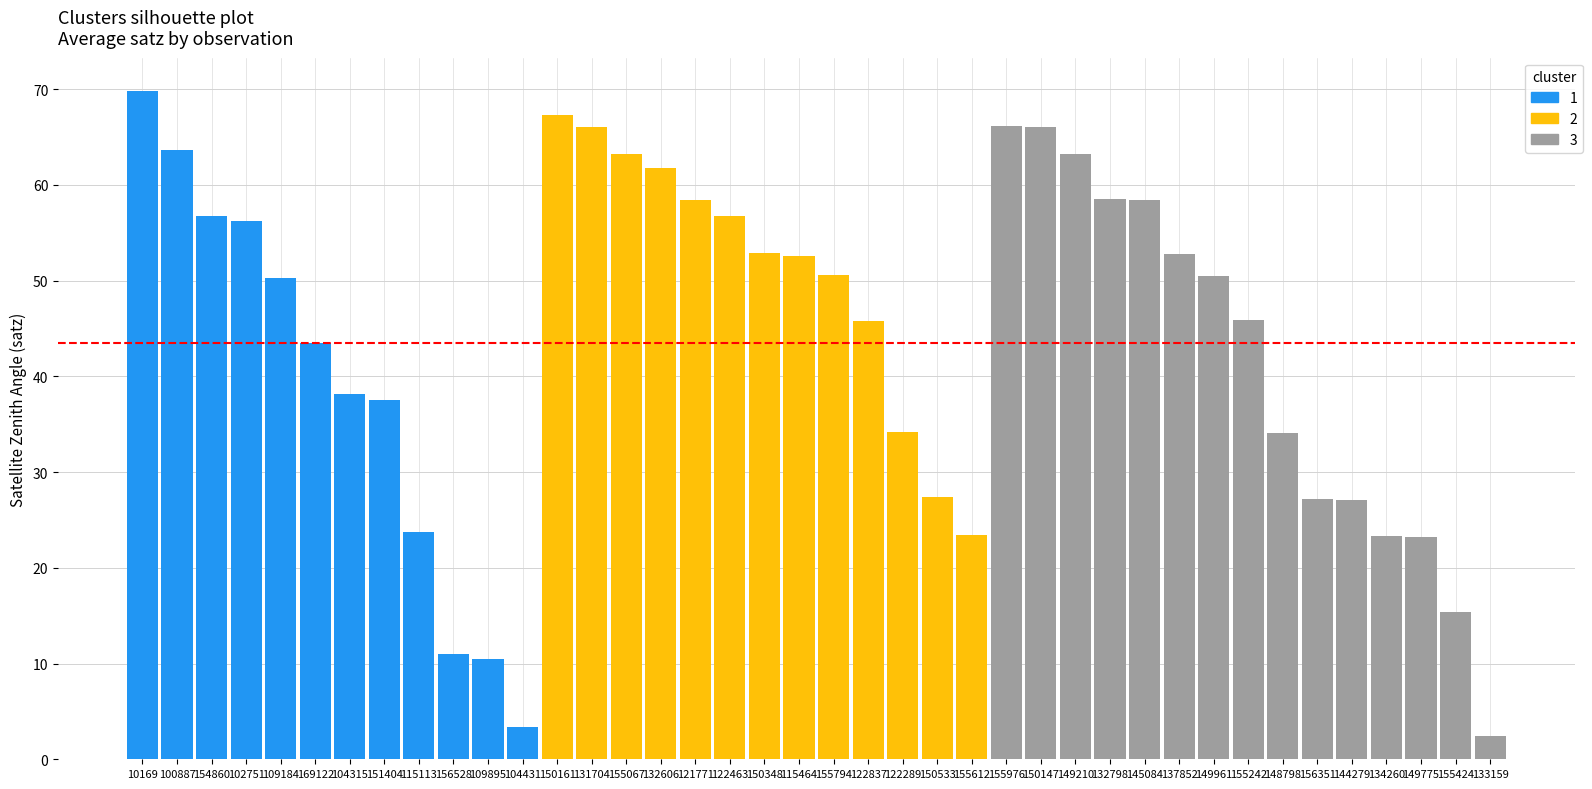

Which has a higher value, 156351 or 133159?

156351